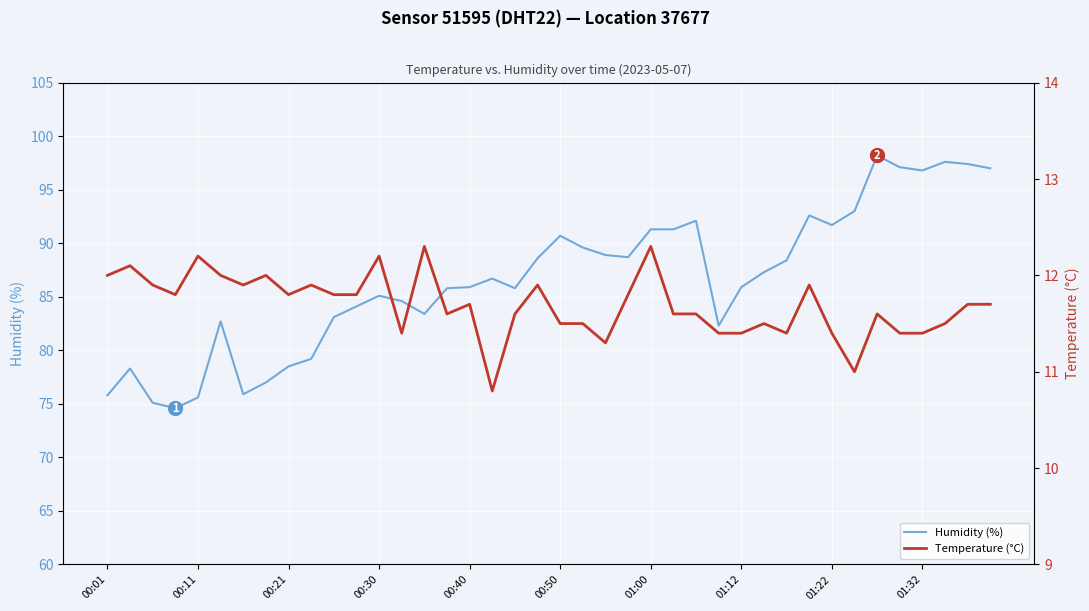

What is the maximum value shown in the chart?

98.2